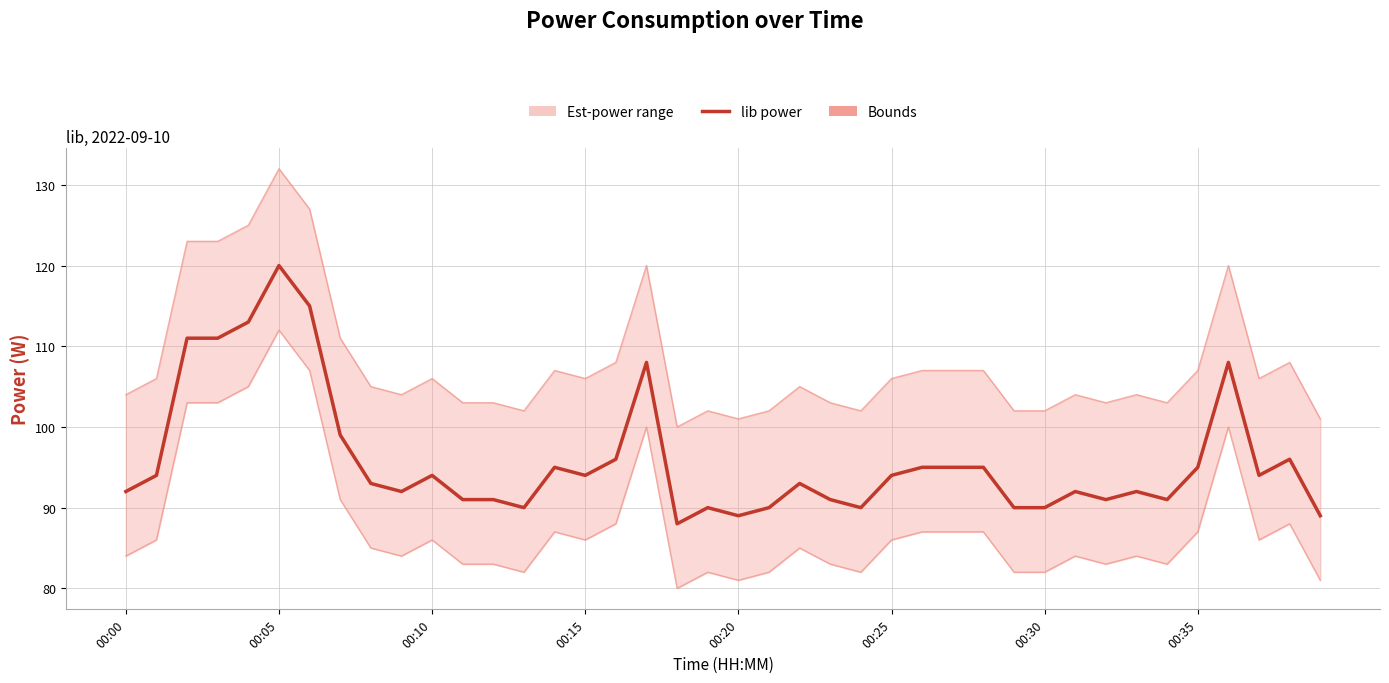

The value of Upper bound at 17 is 120. True or false?

True